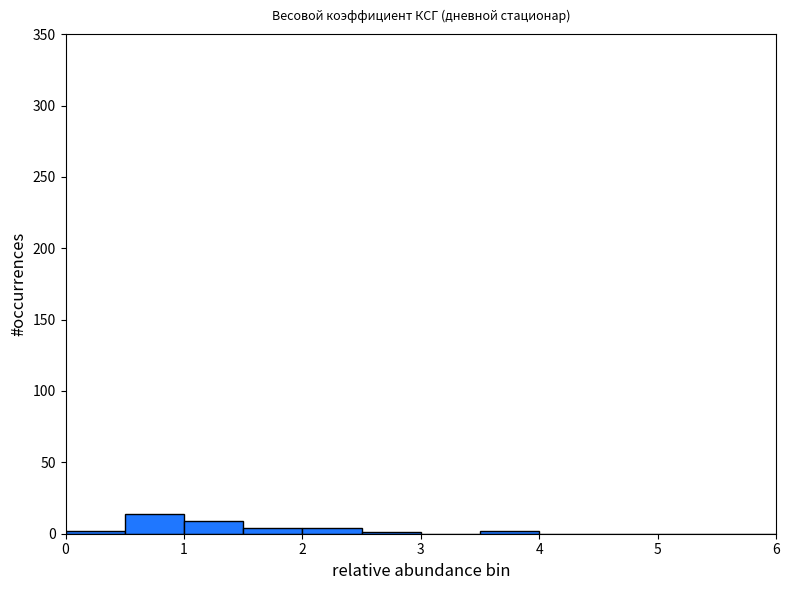

Reading left to right, list every bar in this chart as the range it spans on the x-axis followed by its height. The values are not printed on the chart, so give them approximately, as read against the axis.

0.0 to 0.5: under 5
0.5 to 1.0: 15
1.0 to 1.5: 10
1.5 to 2.0: under 5
2.0 to 2.5: under 5
2.5 to 3.0: under 5
3.0 to 3.5: 0
3.5 to 4.0: under 5
4.0 to 4.5: 0
4.5 to 5.0: 0
5.0 to 5.5: 0
5.5 to 6.0: 0